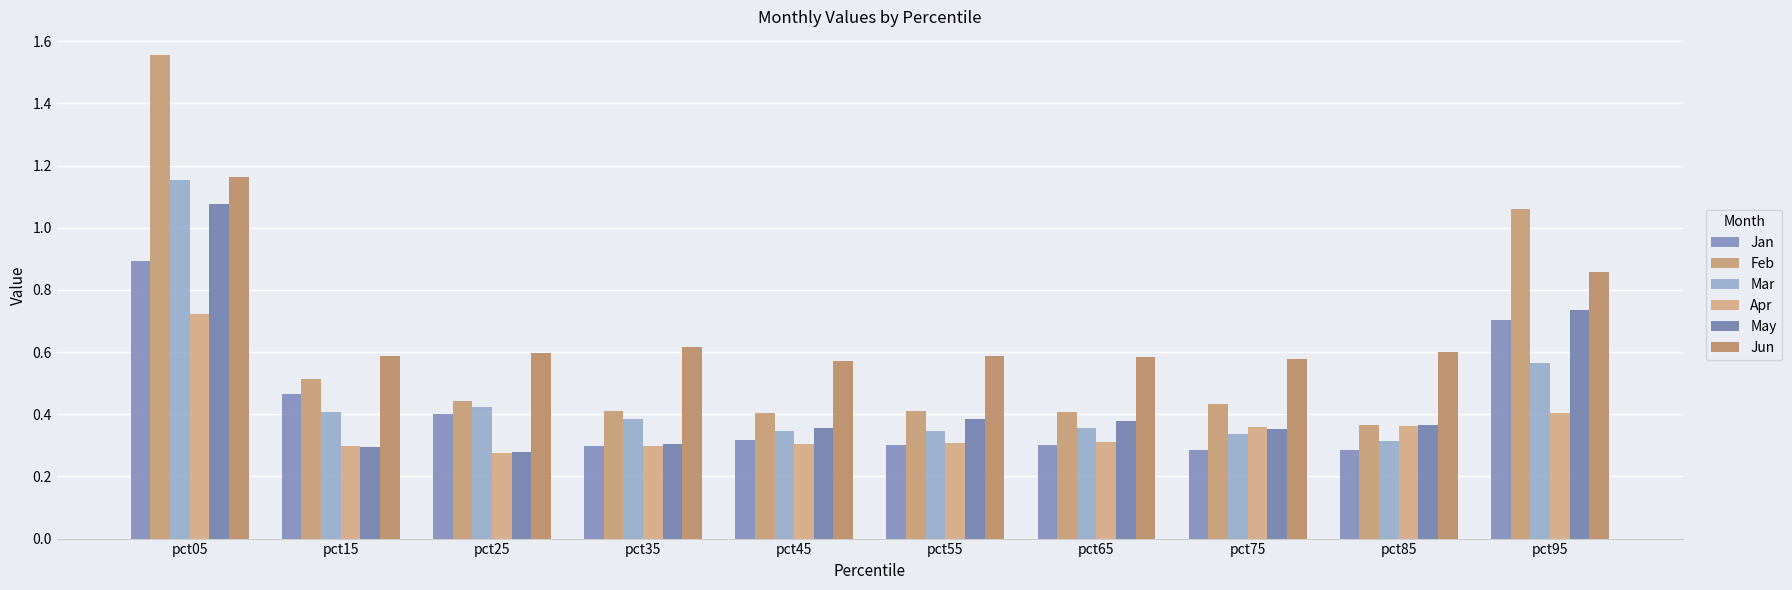

At which label is Mar closest to 0?

pct85